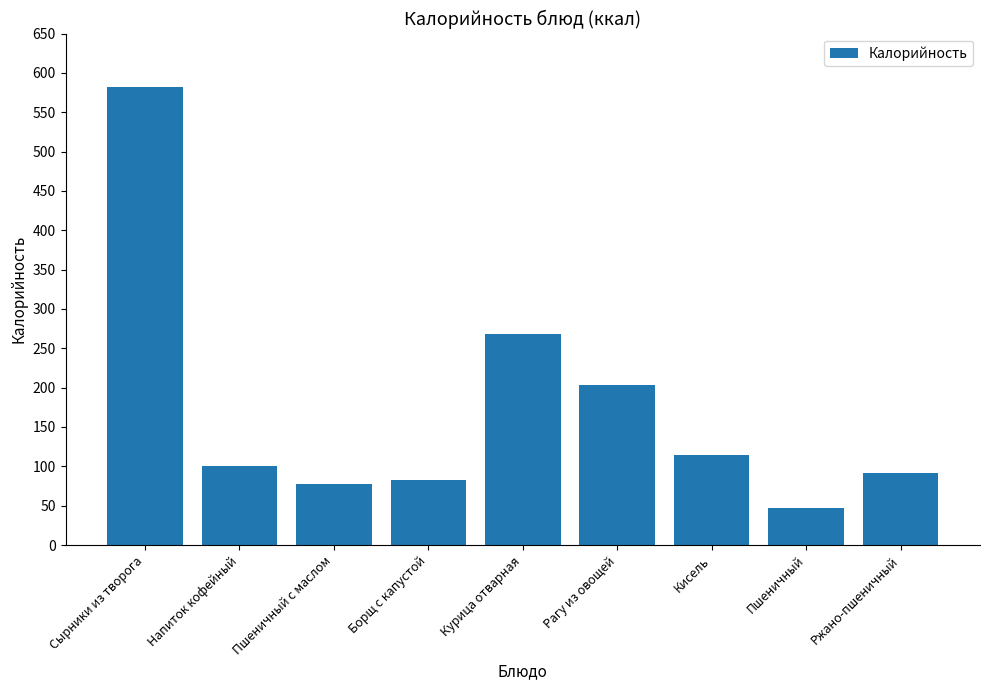

What value does the data have at Ржано-пшеничный?

92.0